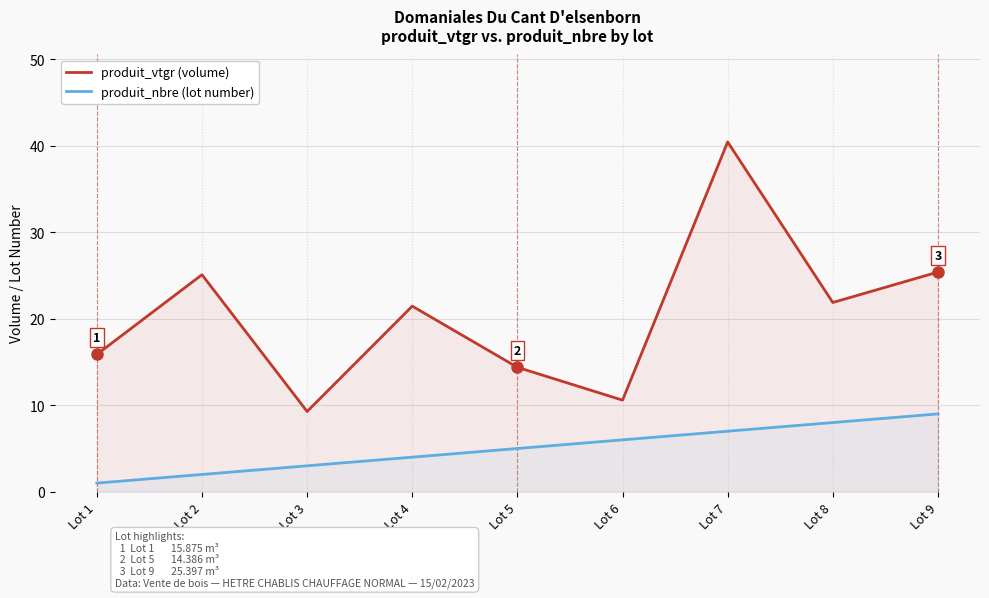

Reading right to left, list all the values displayed in this chart.

produit_vtgr (volume): Lot 9=25.4	Lot 8=21.9	Lot 7=40.4	Lot 6=10.6	Lot 5=14.4	Lot 4=21.5	Lot 3=9.3	Lot 2=25.1	Lot 1=15.9
produit_nbre (lot number): Lot 9=9.0	Lot 8=8.0	Lot 7=7.0	Lot 6=6.0	Lot 5=5.0	Lot 4=4.0	Lot 3=3.0	Lot 2=2.0	Lot 1=1.0